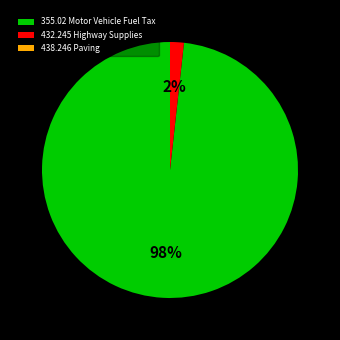

Between 355.02 Motor Vehicle Fuel Tax and 432.245 Highway Supplies, which is larger?

355.02 Motor Vehicle Fuel Tax